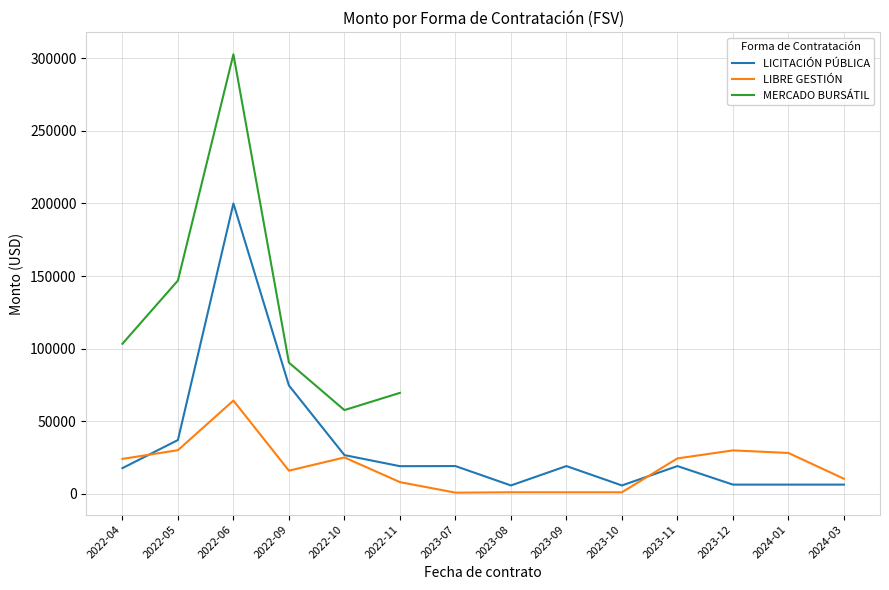

True or false: LIBRE GESTIÓN and MERCADO BURSÁTIL cross at least once.

False